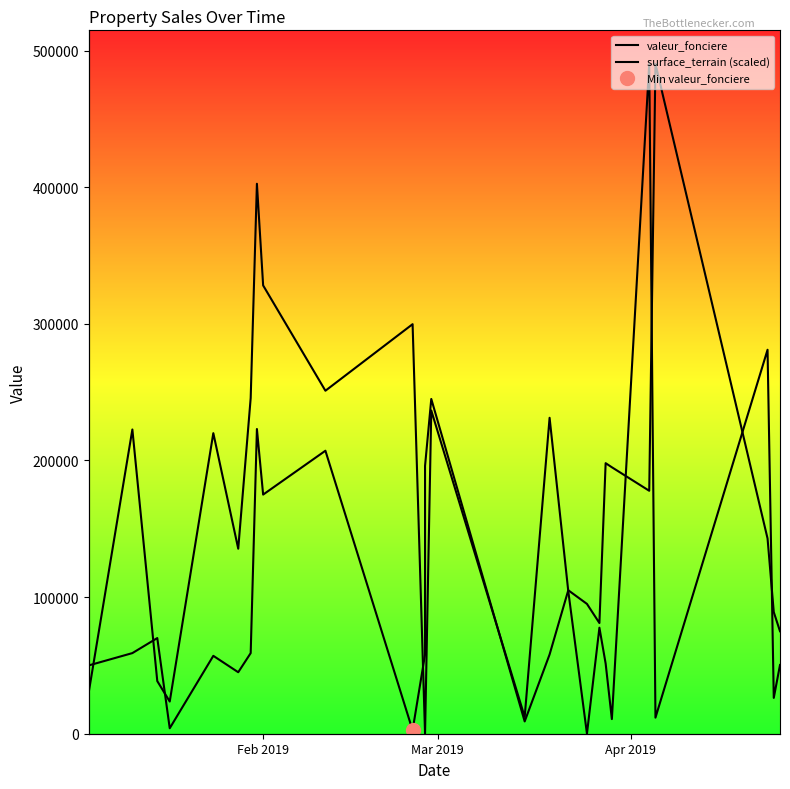

The value of valeur_fonciere at 22 is 230451.5. True or false?

False